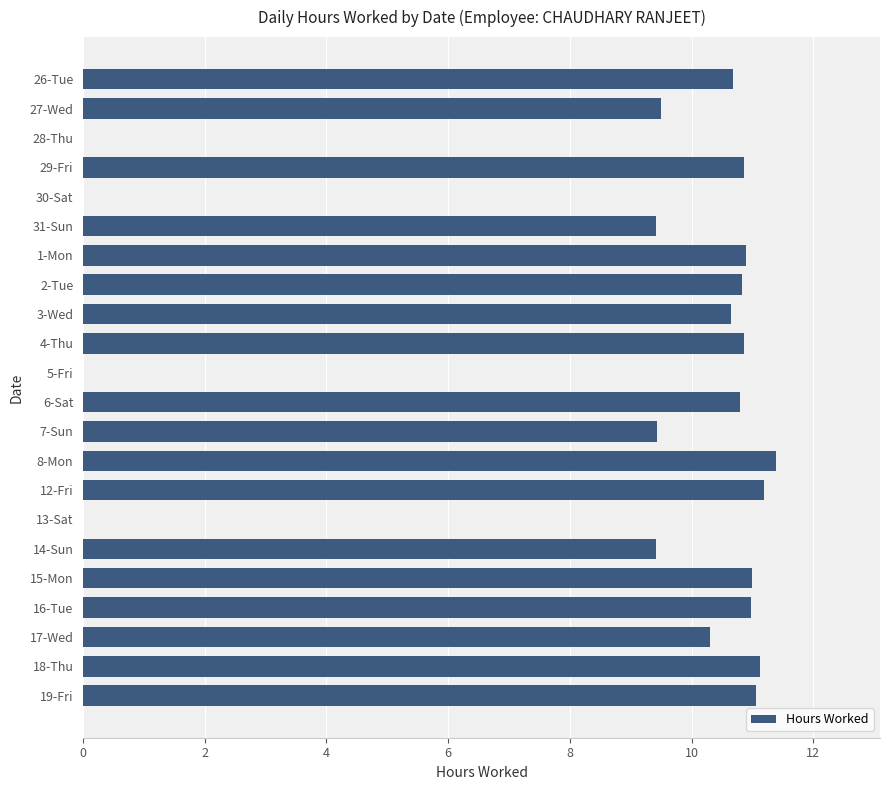

What is the greatest value displayed?

11.4